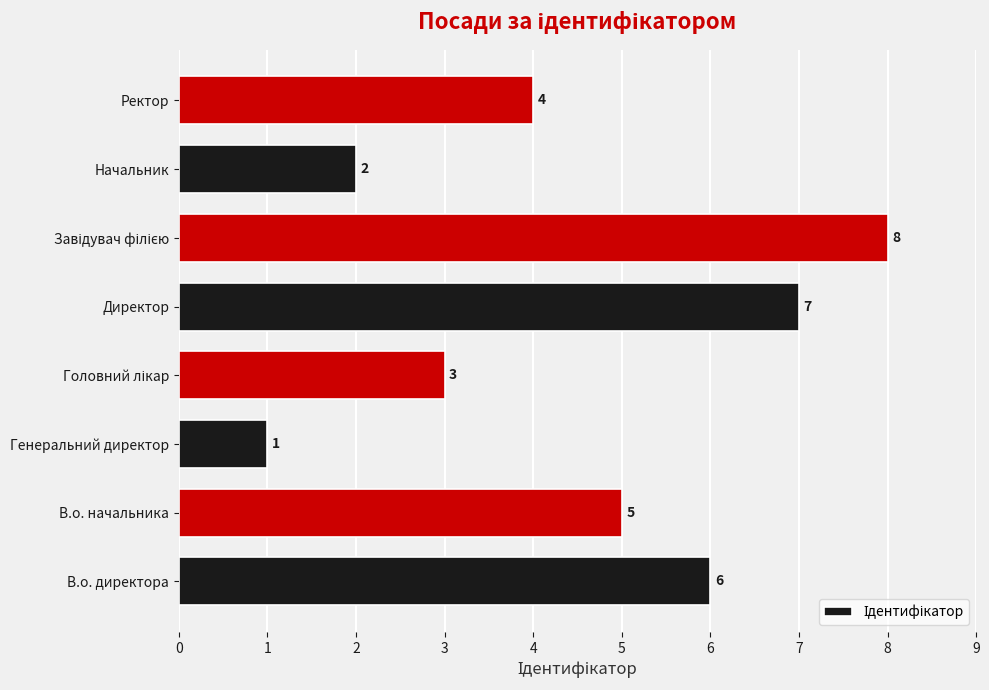

Count the values in the range 3 to 7.

5